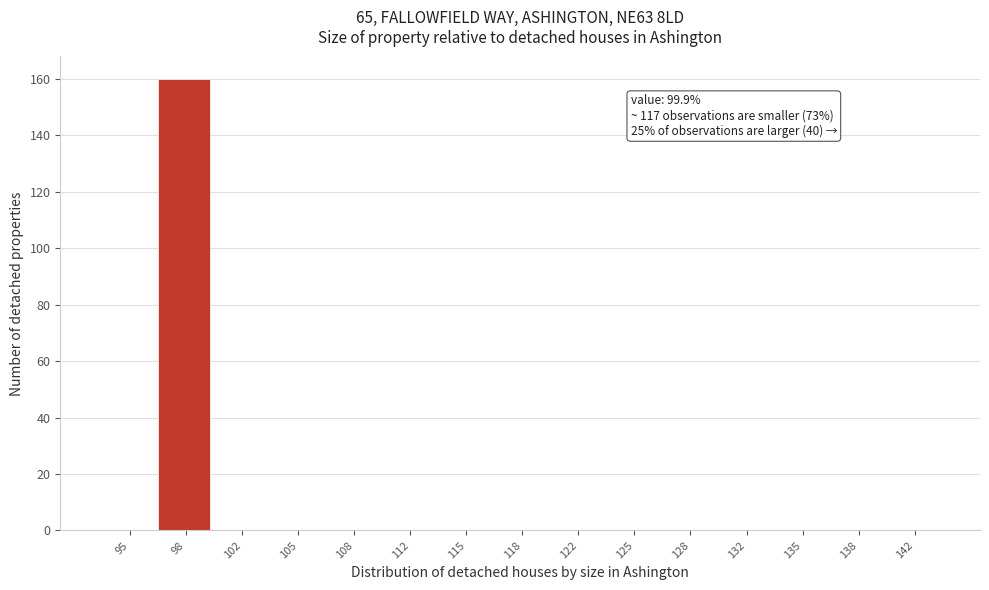

Reading left to right, list all the values displayed in this chart.

95=0	98=160	102=0	105=0	108=0	112=0	115=0	118=0	122=0	125=0	128=0	132=0	135=0	138=0	142=0